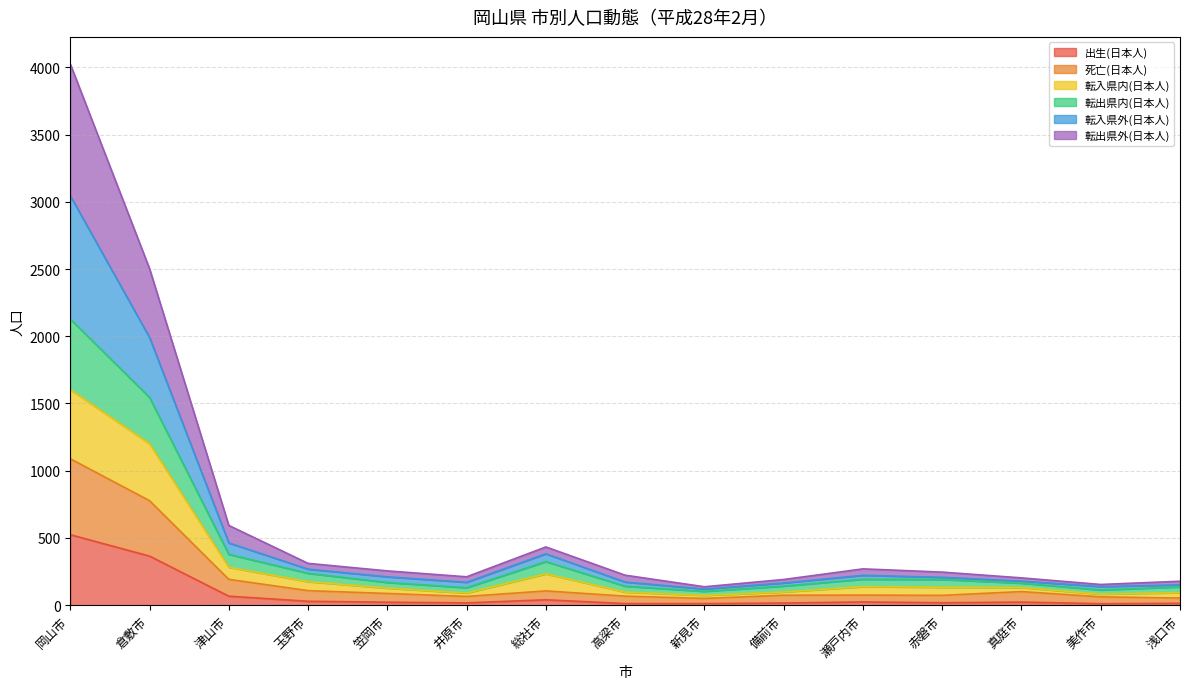

Is it true that 転出県外(日本人) equals 232 at 備前市?

False